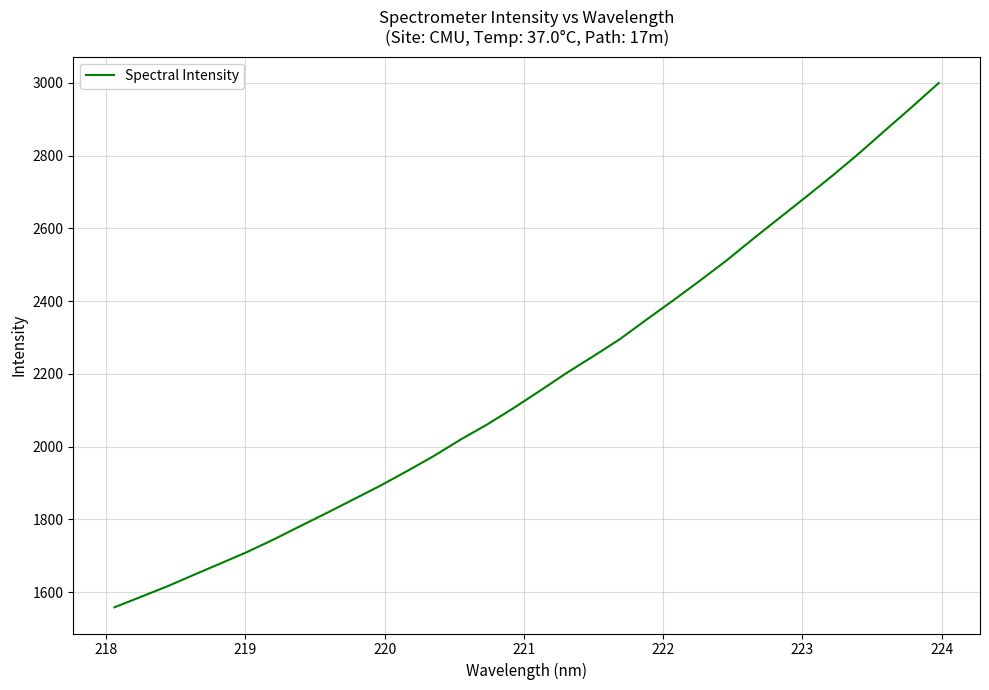

What is the difference between the maximum and minimum values?

1441.0